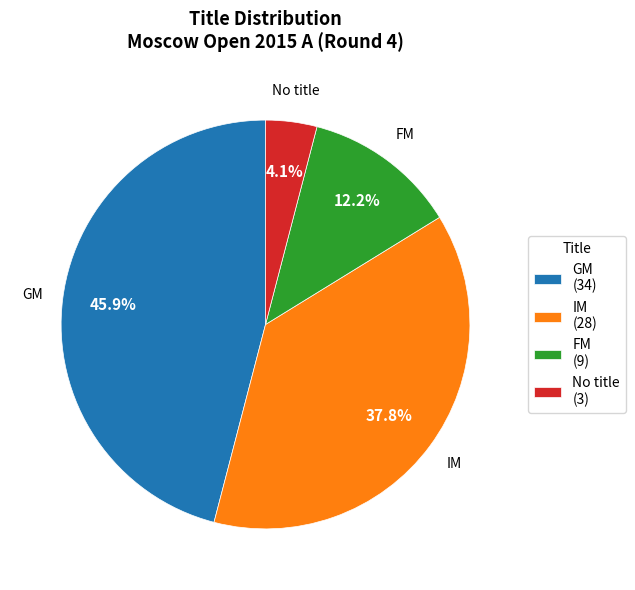

How many segments does this pie chart have?

4